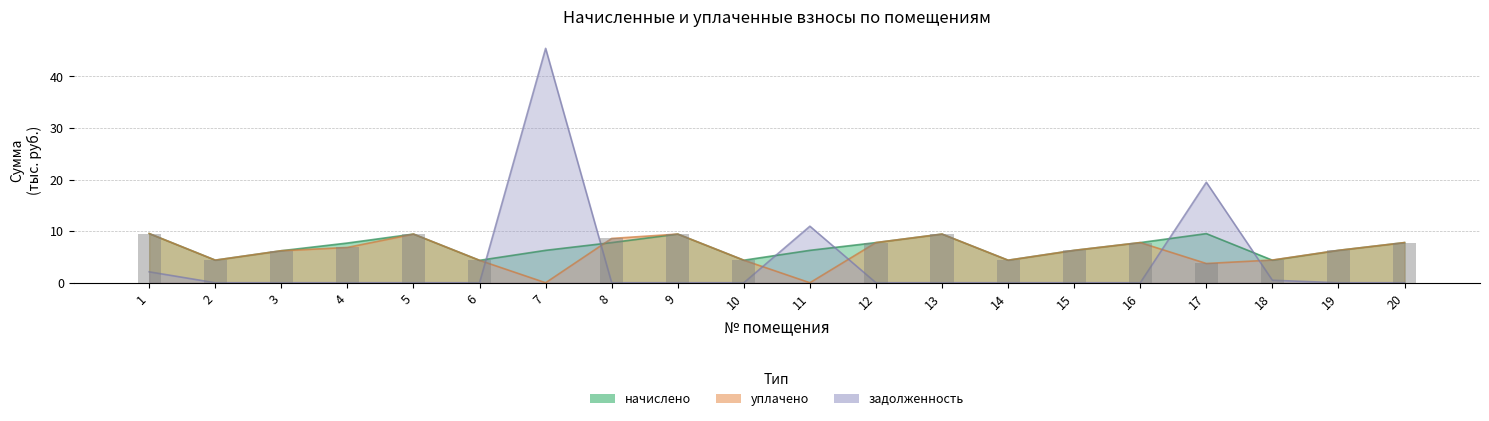

Which has a higher value, 1 or 3?

1